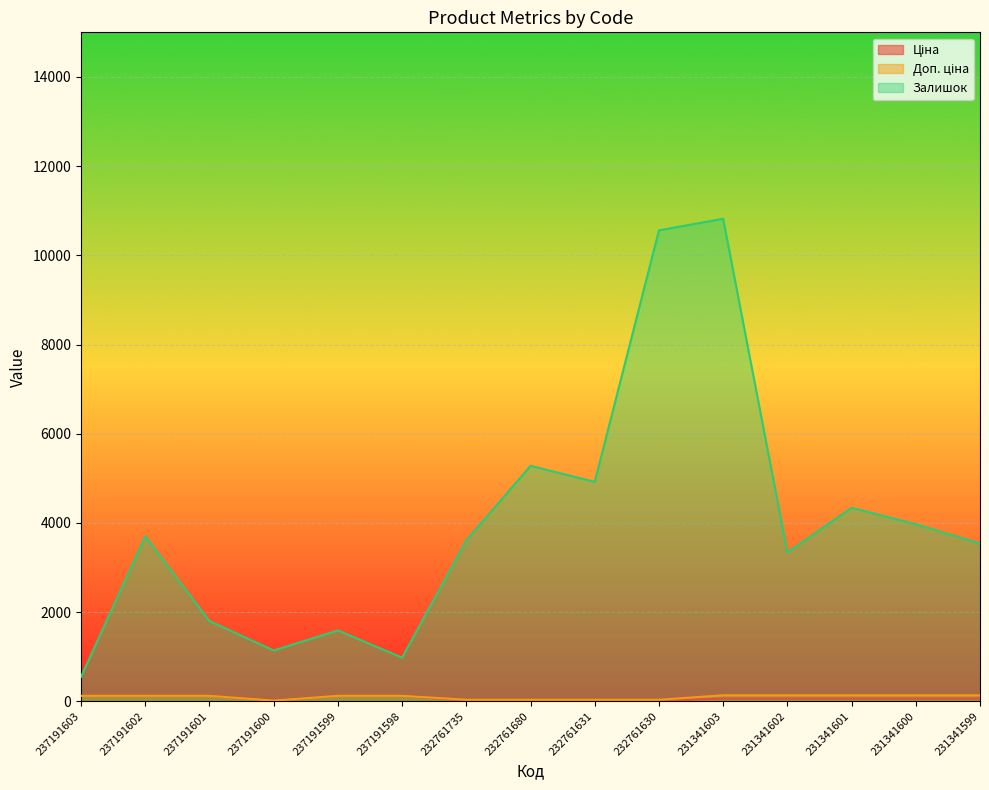

What is the total value across all series at 231341599?

3734.9